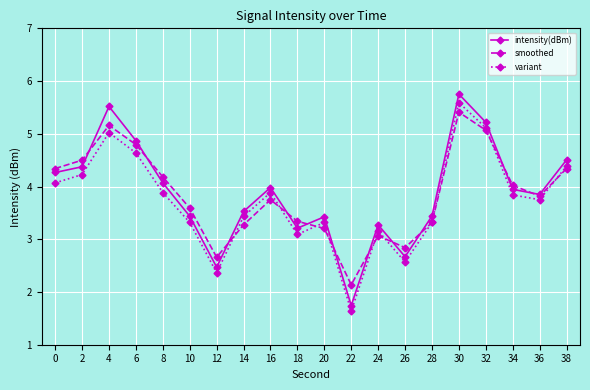

Where is the first local minimum for smoothed?

12